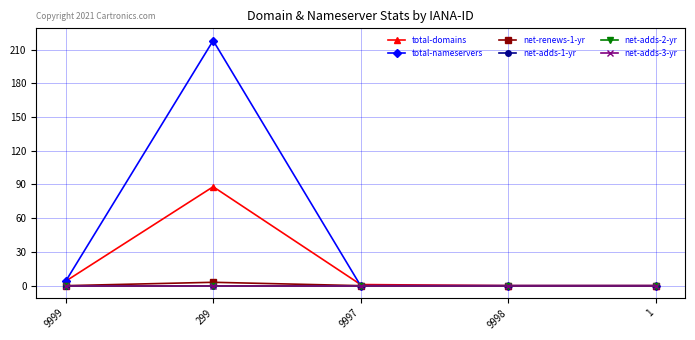

True or false: net-adds-3-yr and total-nameservers intersect in this chart.

False